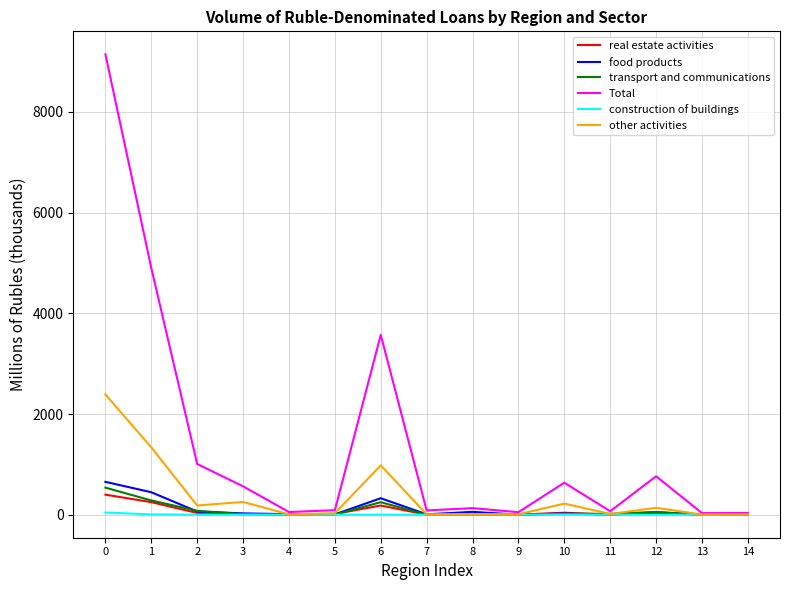

Between 5 and 6, which series saw the biggest shift?

Total